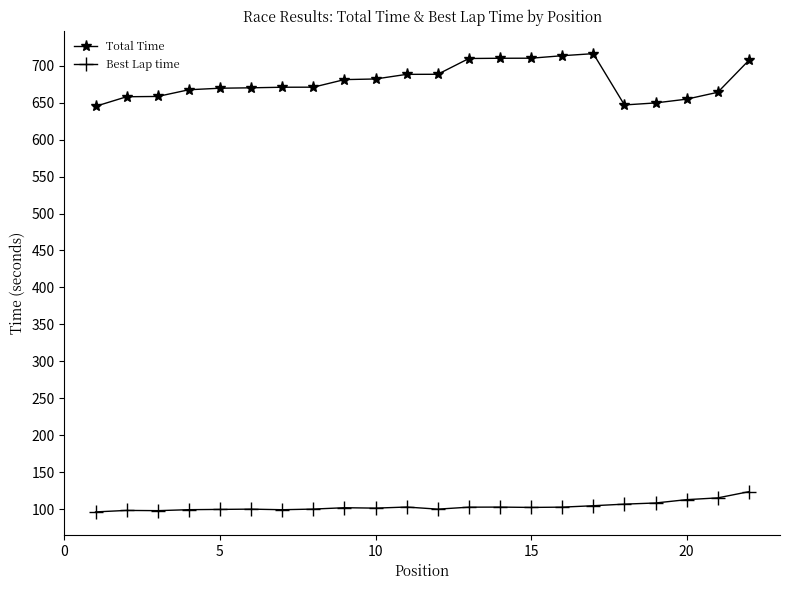

True or false: Total Time and Best Lap time cross at least once.

False